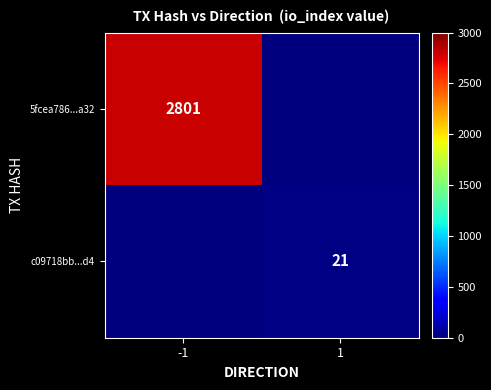

The value of c09718bb...d4 at 1 is 21. True or false?

True